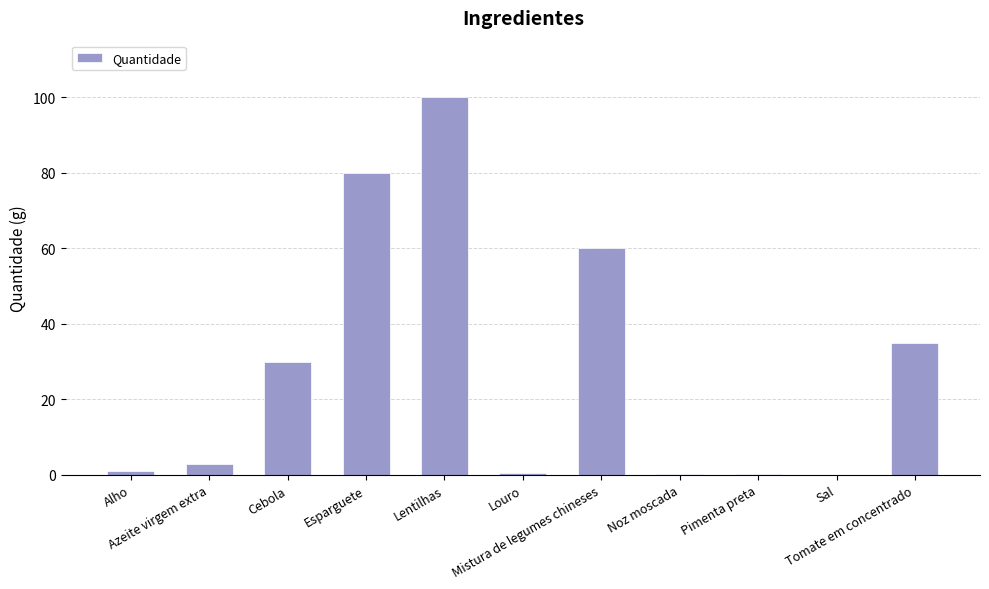

What value does the data have at Azeite virgem extra?

3.0